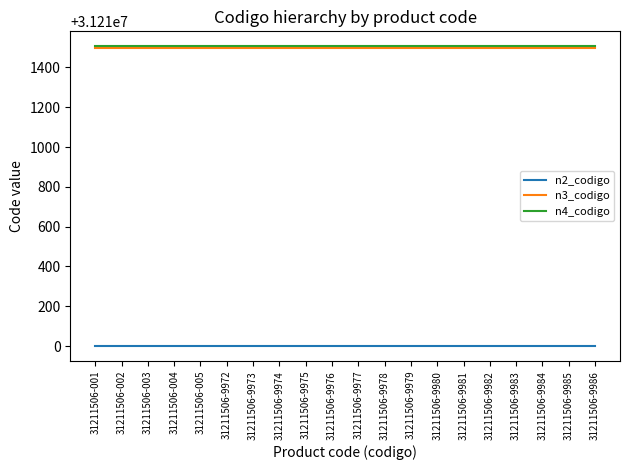

How many lines are shown in the chart?

3